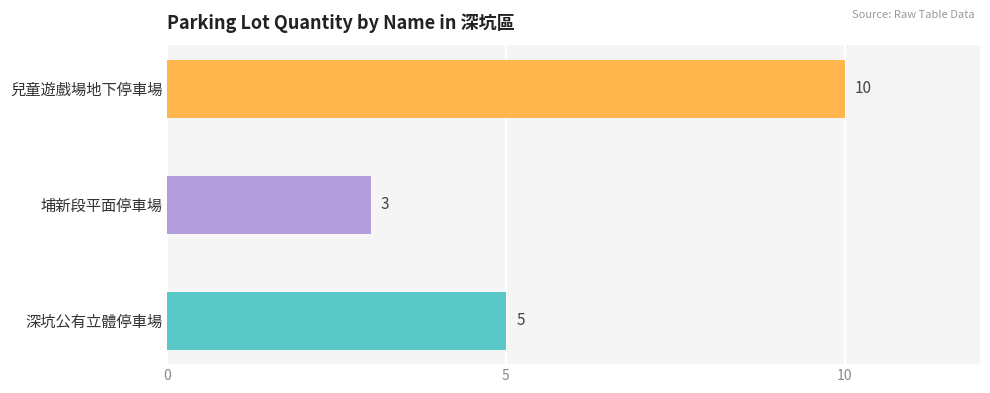

What position from the right is 兒童遊戲場地下停車場?

1